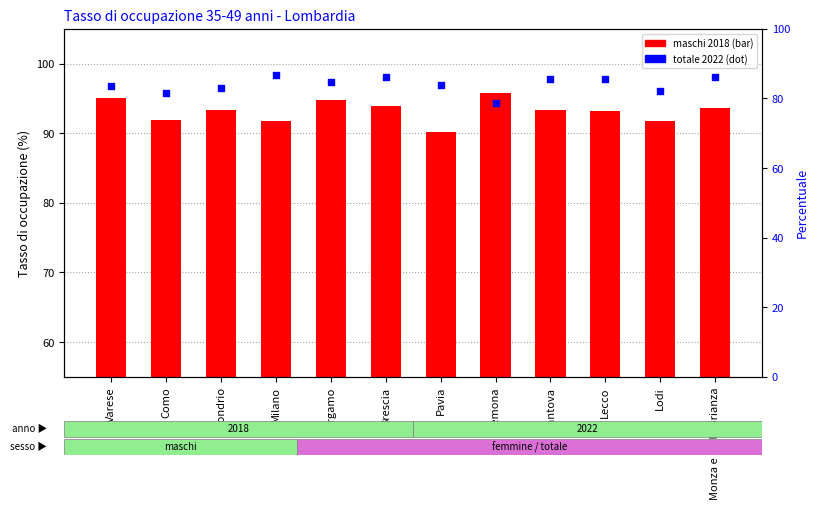

At which category is the sum across all series the highest?

Brescia